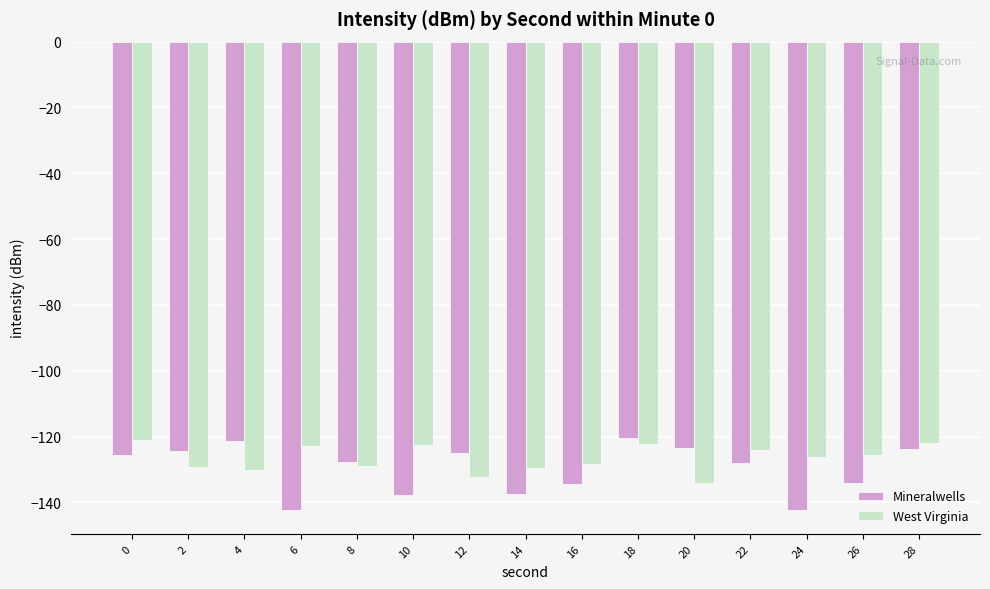

The value of Mineralwells at 6 is -29.2. True or false?

False